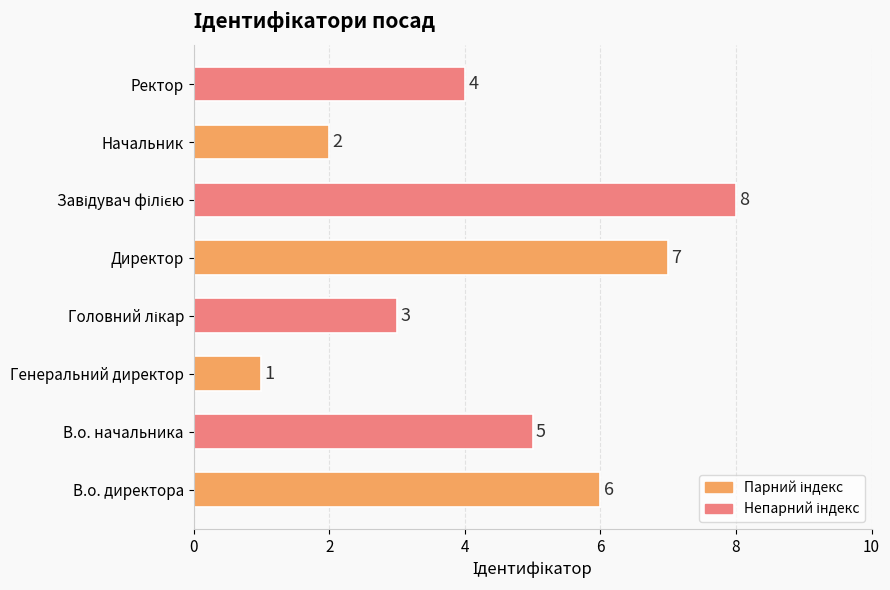

What is the difference between the maximum and minimum values?

7